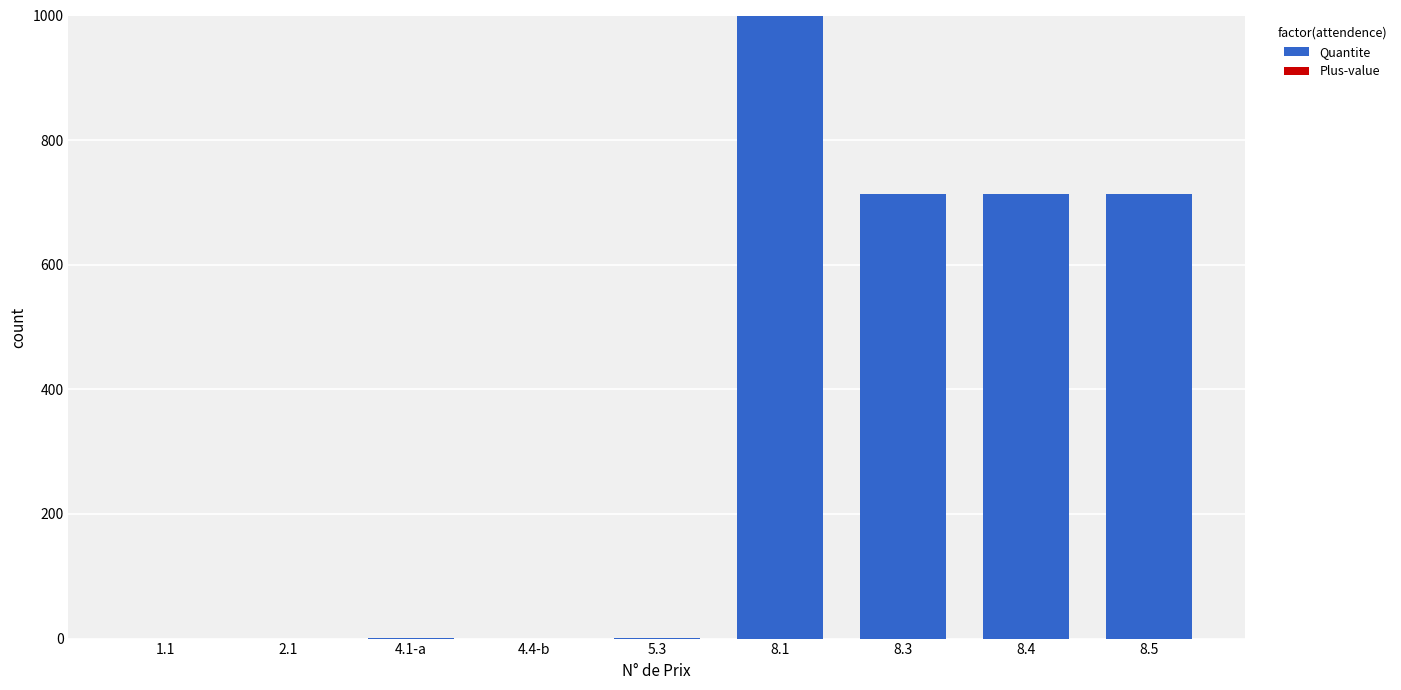

What is the greatest value displayed?

1000.0